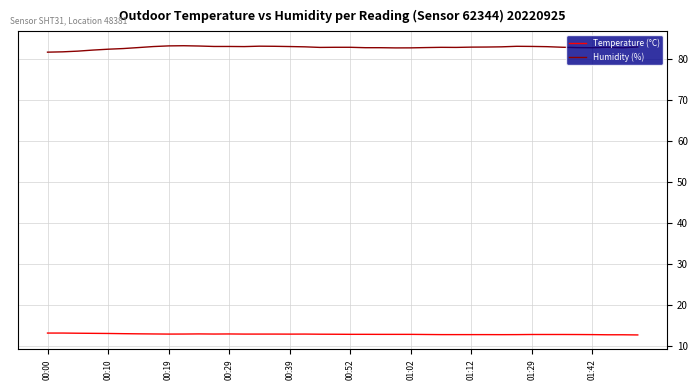

What is the smallest value displayed?

12.6